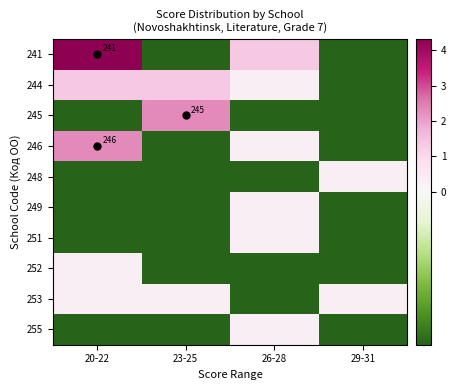

Count the 253 values in the range 0 to 1.

3